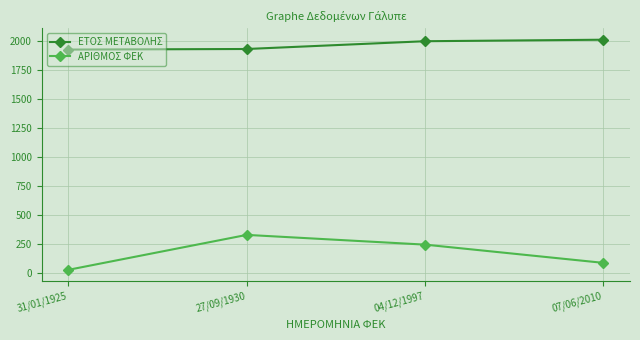

Is the value of ΕΤΟΣ ΜΕΤΑΒΟΛΗΣ at 27/09/1930 greater than the value of ΑΡΙΘΜΟΣ ΦΕΚ at 04/12/1997?

Yes